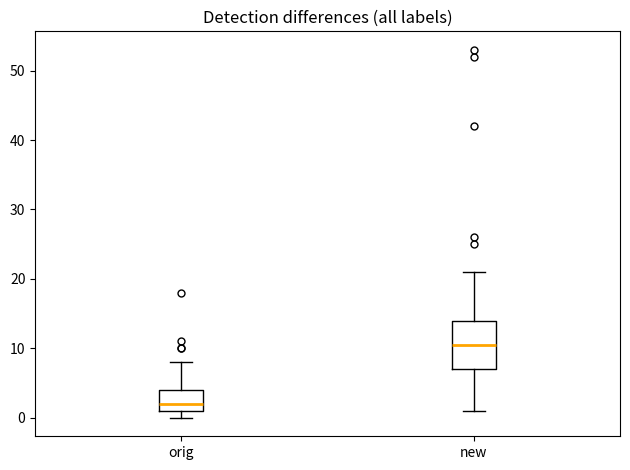

Comparing the boxes themselves (not the whiskers), which one is the tallest?

new